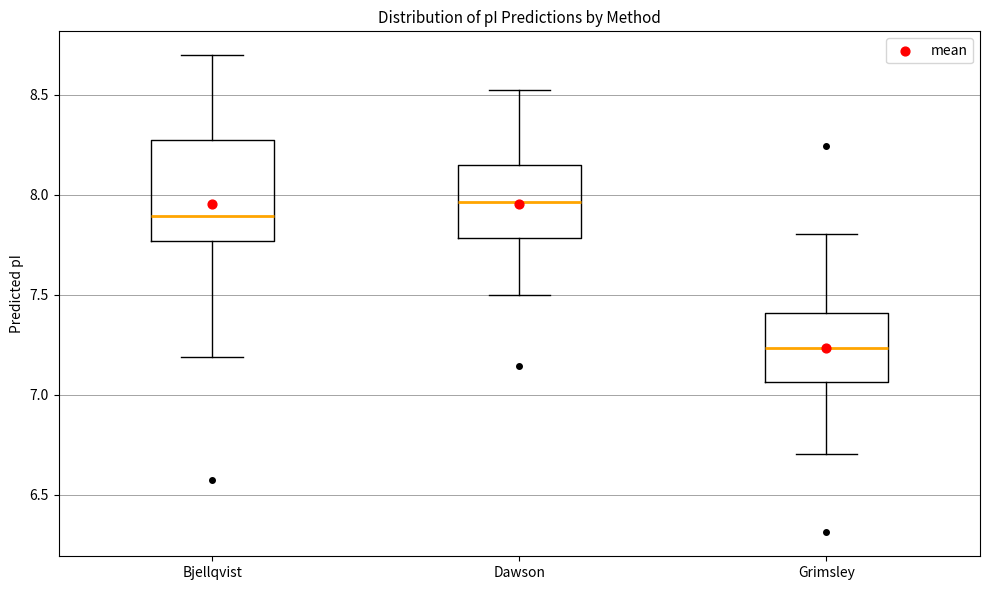

Where is the lower edge of the box for Grimsley on the y-axis? The values are not printed on the chart, so give them approximately, as read against the axis.

7.05